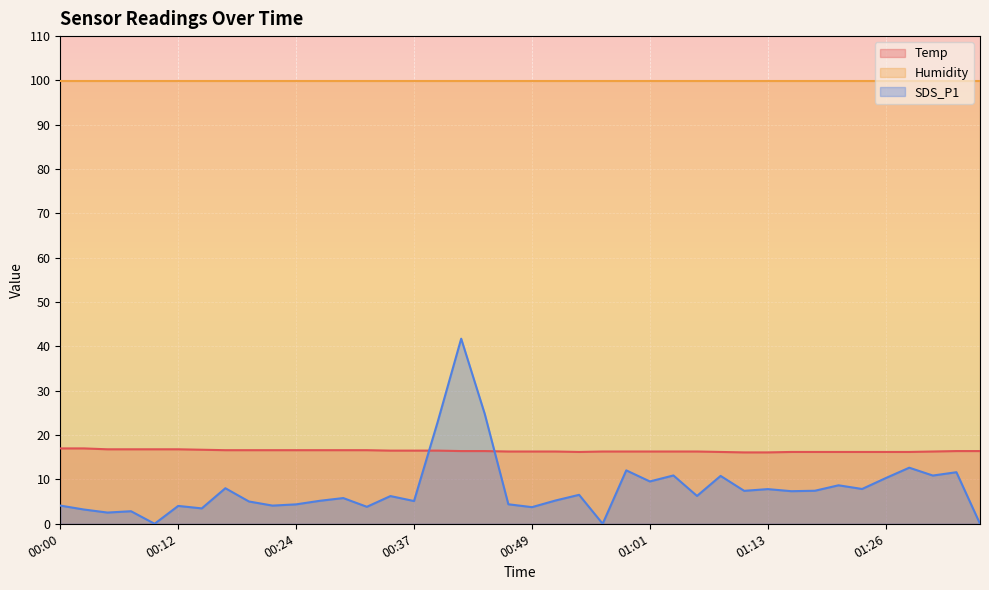

How many data points in SDS_P1 are less than 6?

19